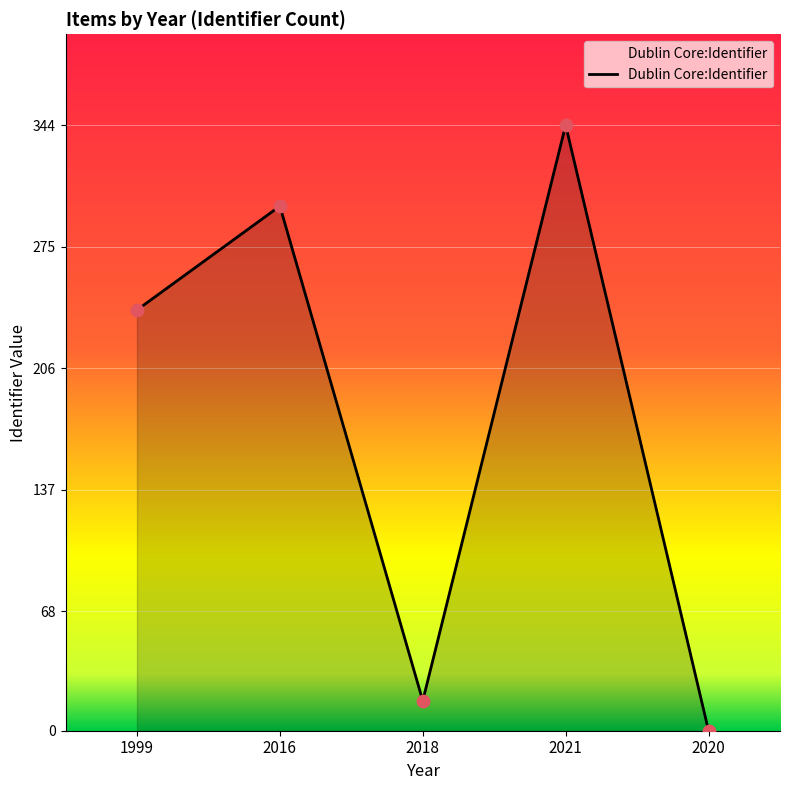

Approximately how many times larger is the value at 2018 compared to 1999?

0.1